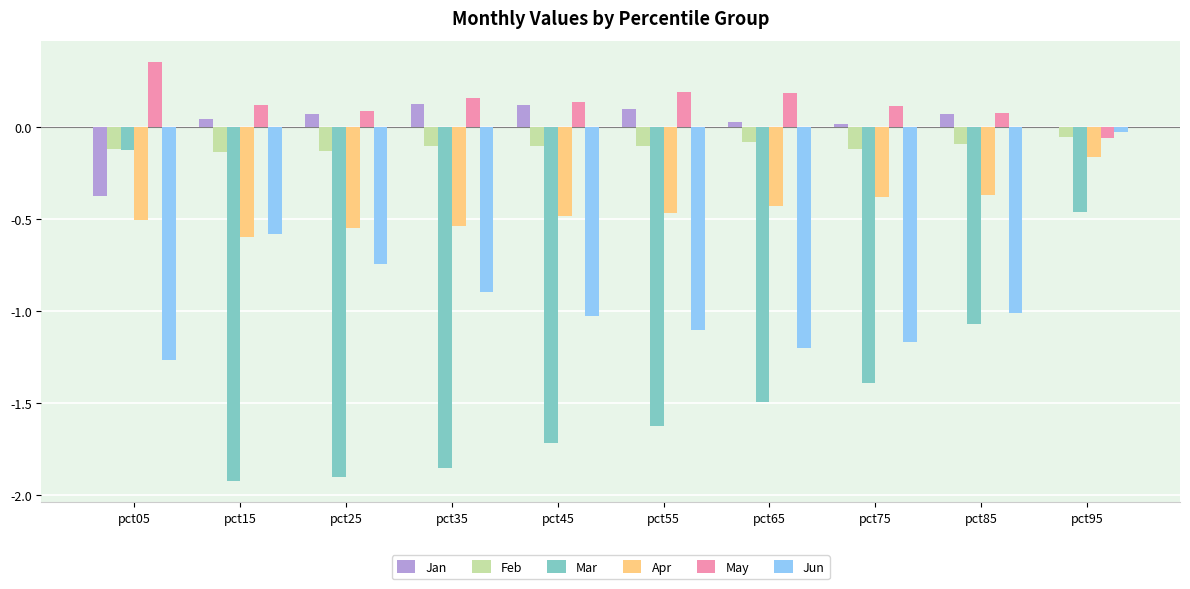

What is the difference between the Mar values at pct55 and pct05?

1.5